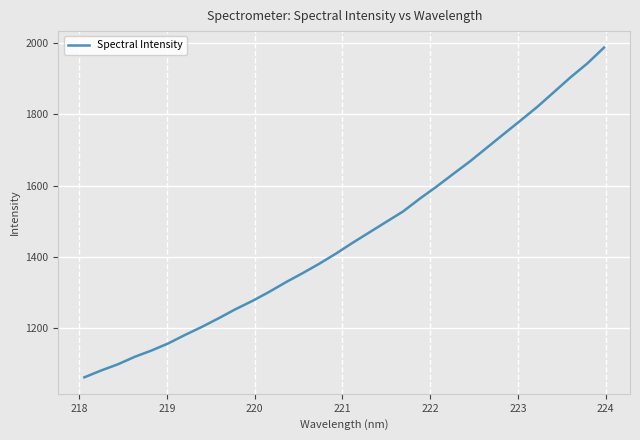

What is the maximum value shown in the chart?

1987.4